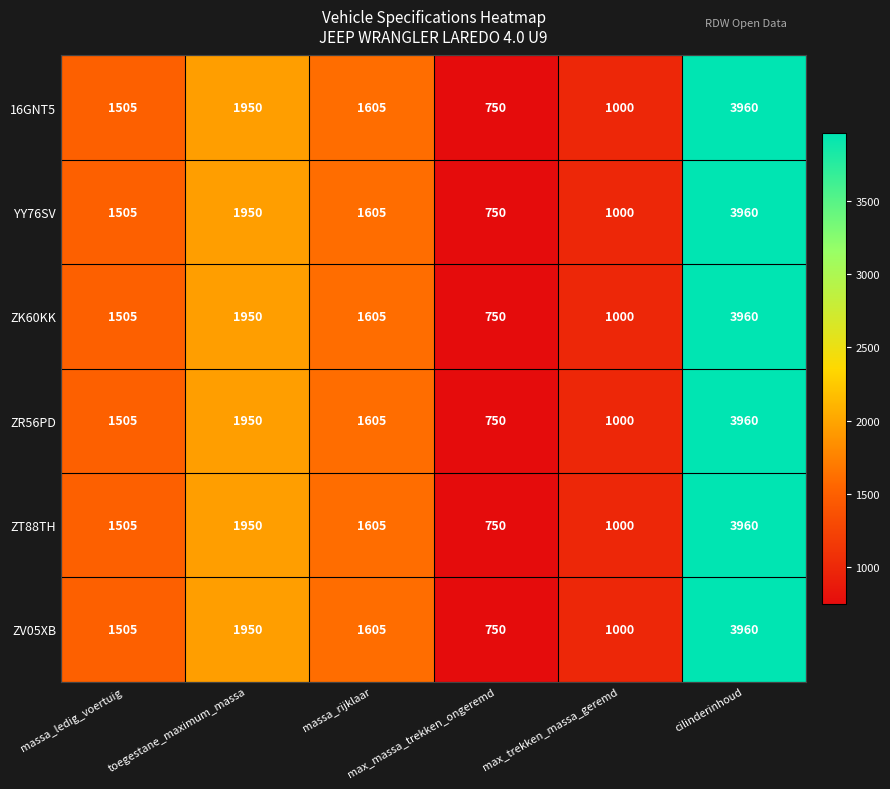

At how many categories does at least one series exceed 1292?

4